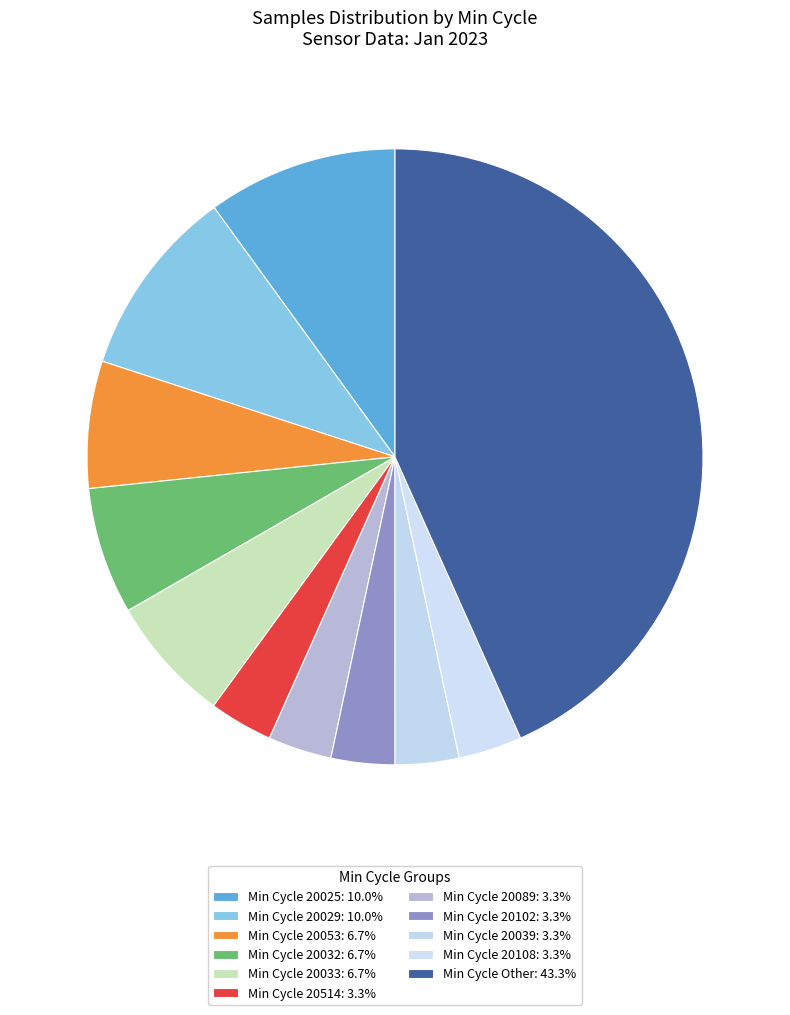

Count the number of slices in the pie.

11